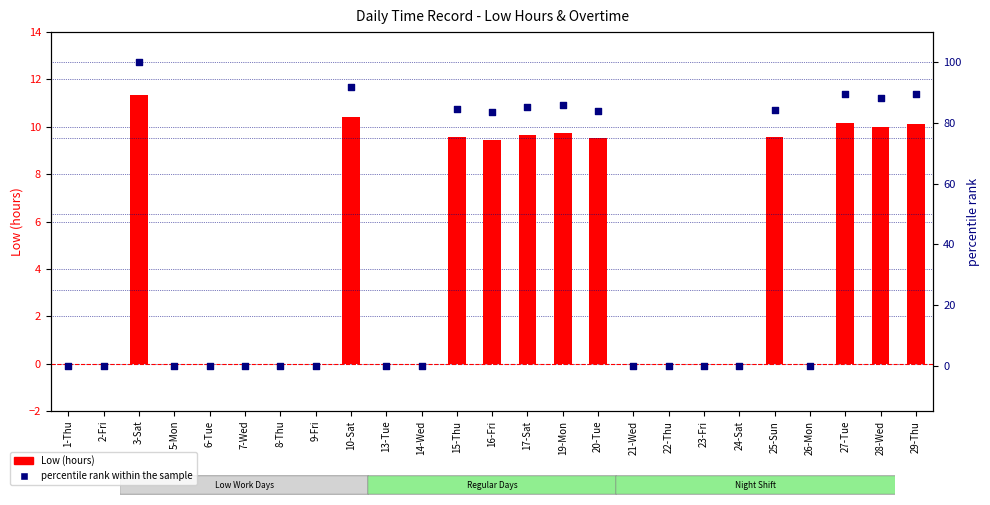

Which series reaches the minimum Y coordinate?

Low (hours)